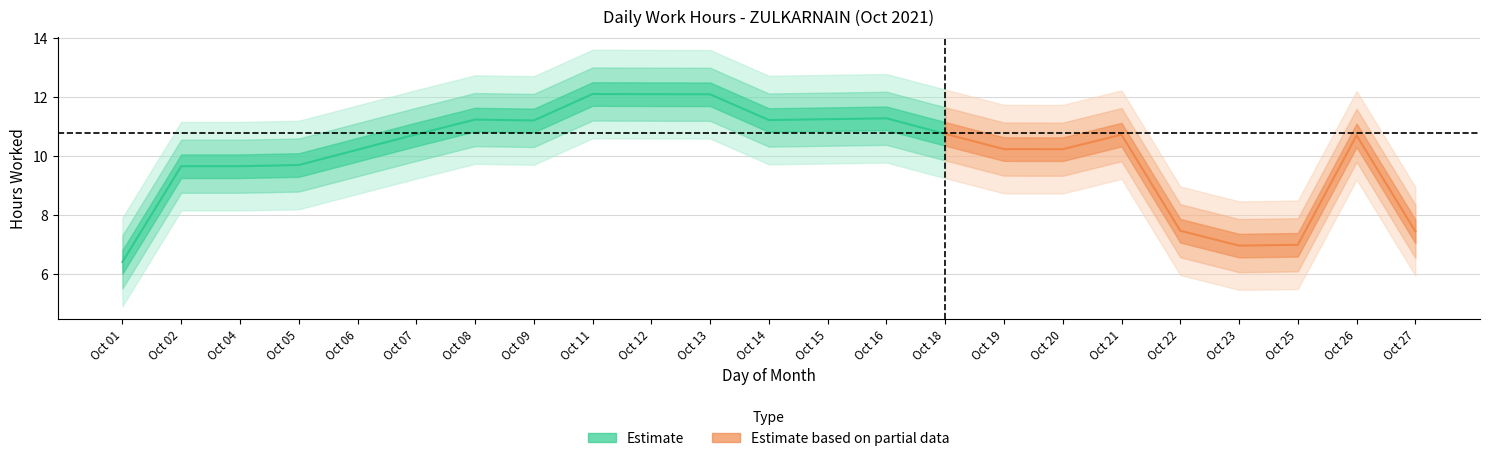

How many interior local peaks (higher than both neighbors) does the data have?

7